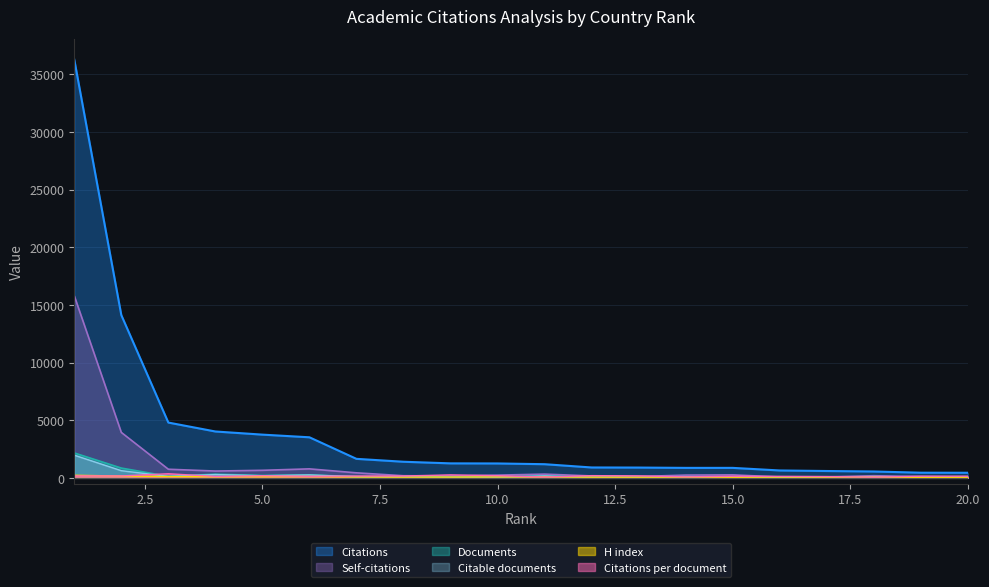

Rank the series at 14 from highest to lowest value.

Citations, Self-citations, Documents, Citable documents, Citations per document, H index